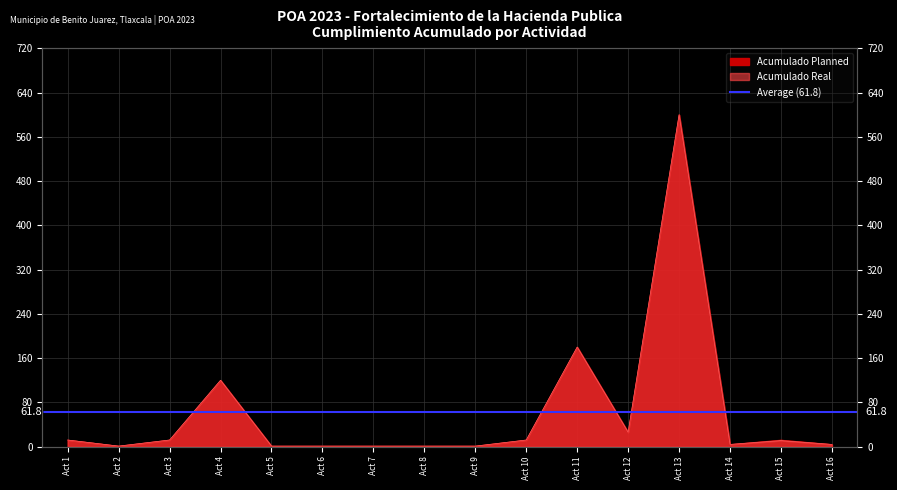

What is the total value across all series at Act 4?

240